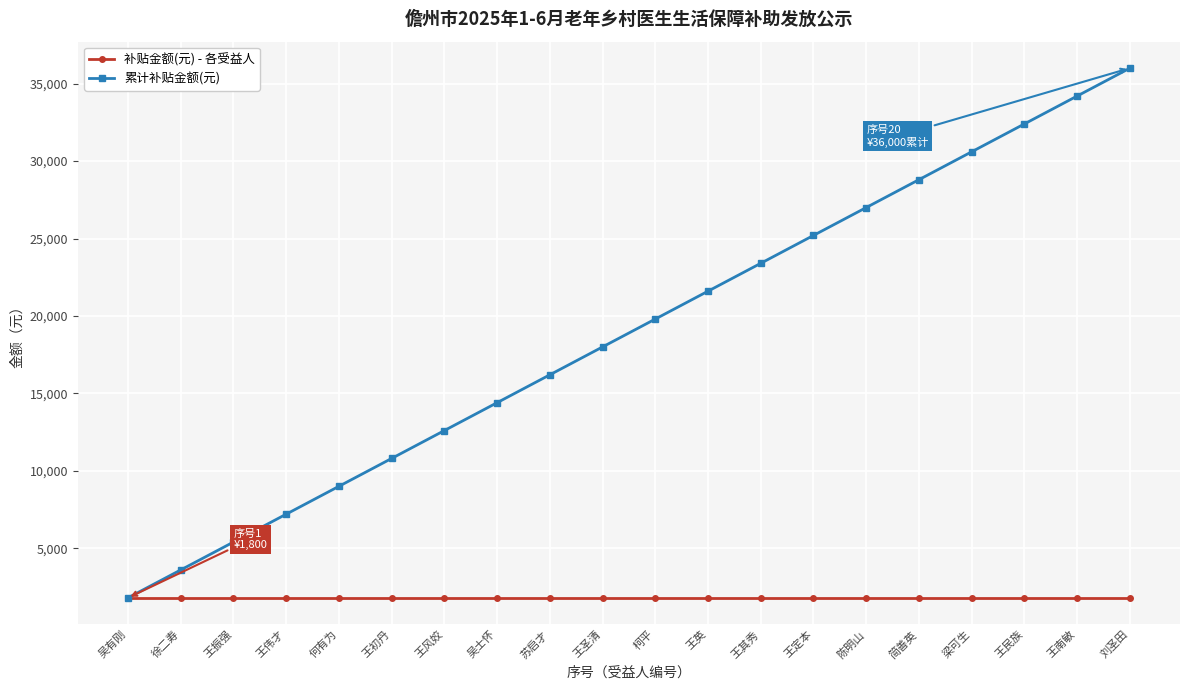

Does the chart display data point markers on the line(s)?

Yes